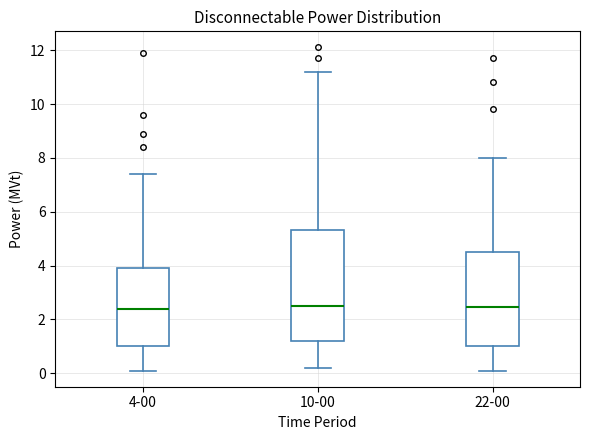

Where does the median line of the box for 22-00 sit on the y-axis? The values are not printed on the chart, so give them approximately, as read against the axis.

2.4